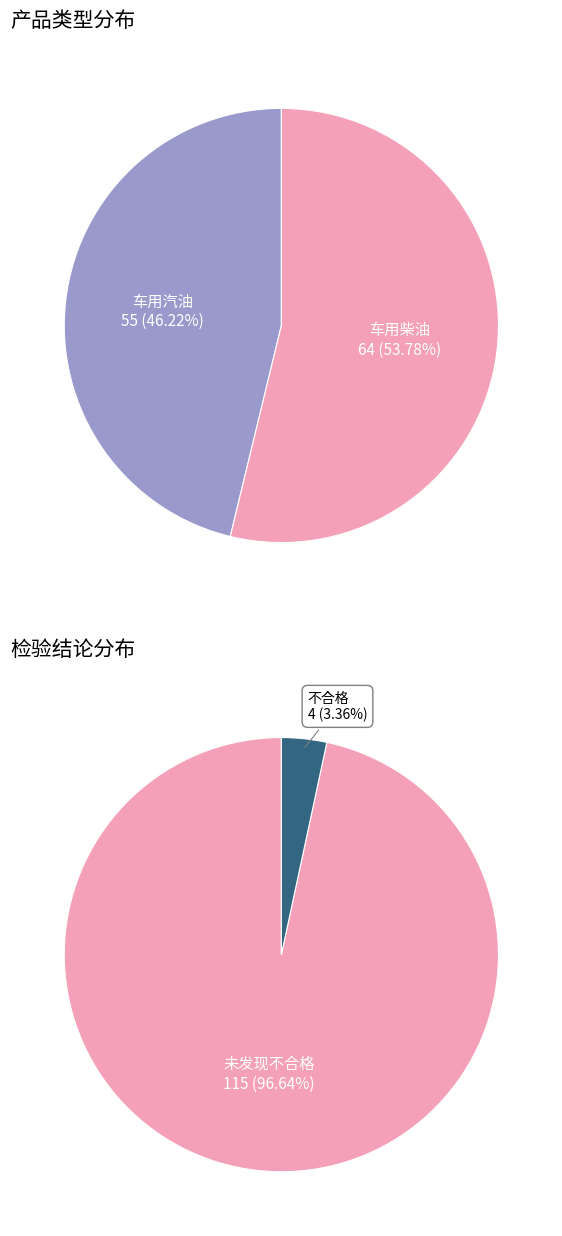

Which slice represents more than half of the pie?

车用柴油